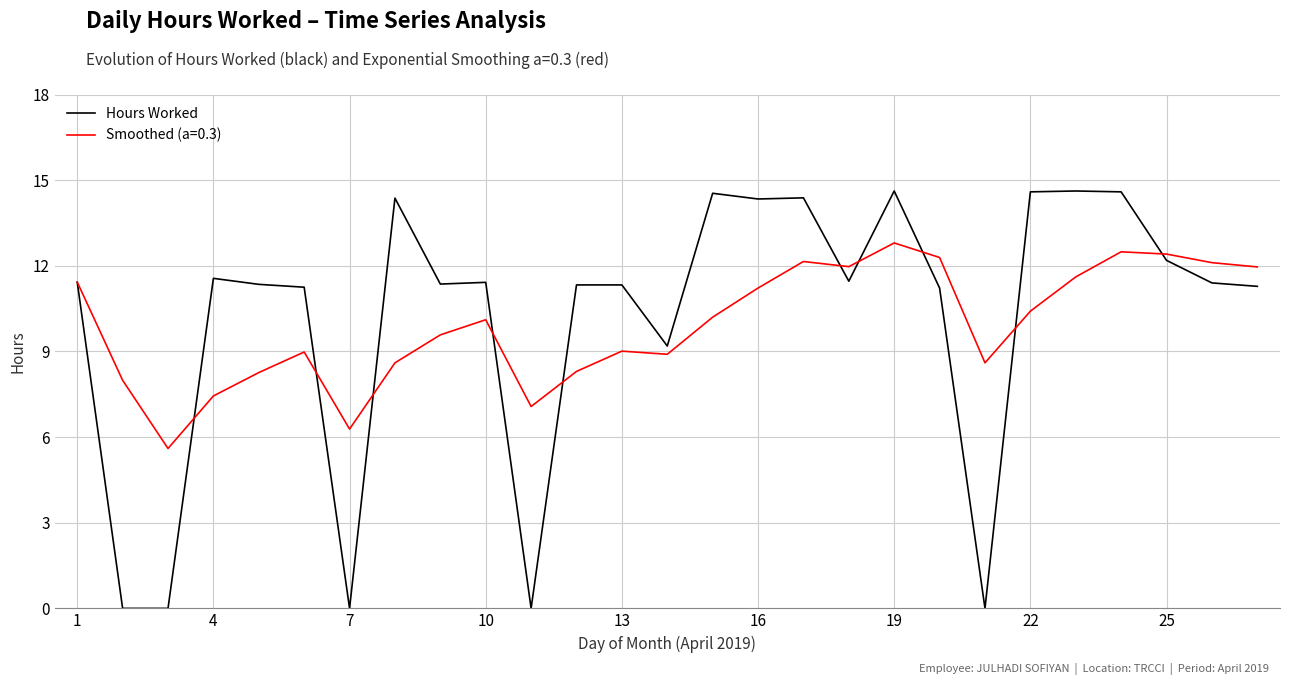

What is the highest value of the Smoothed (a=0.3) series?

12.8